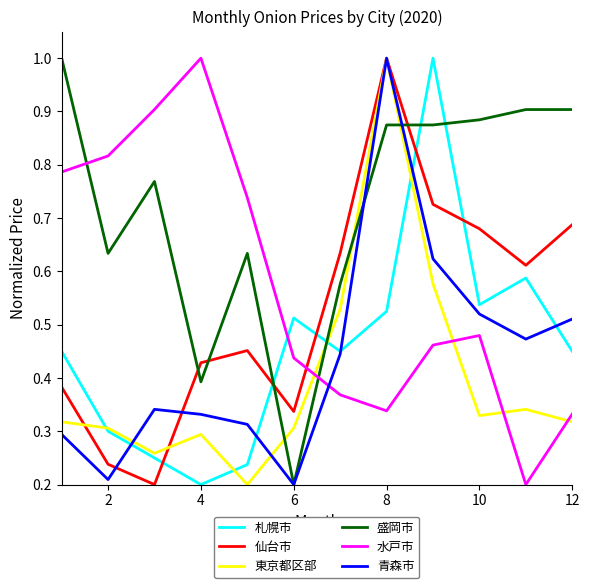

After their last crossing, which series has the higher values: 水戸市 or 札幌市?

札幌市